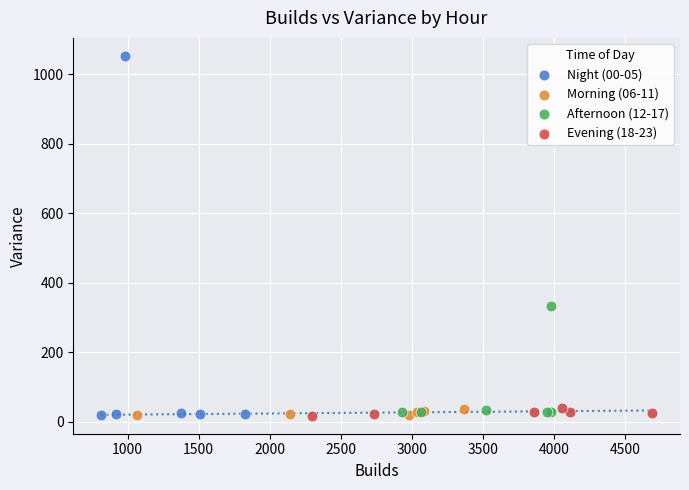

Which series has the widest spread of Y values?

Night (00-05)